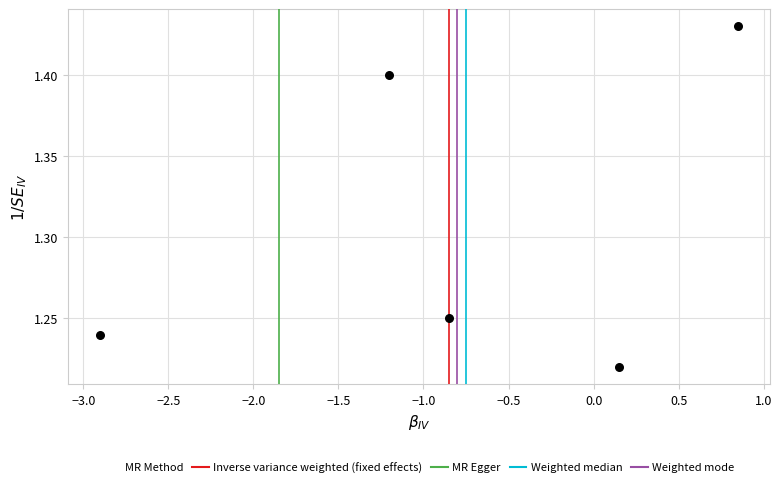

What is the average Y value?

1.3